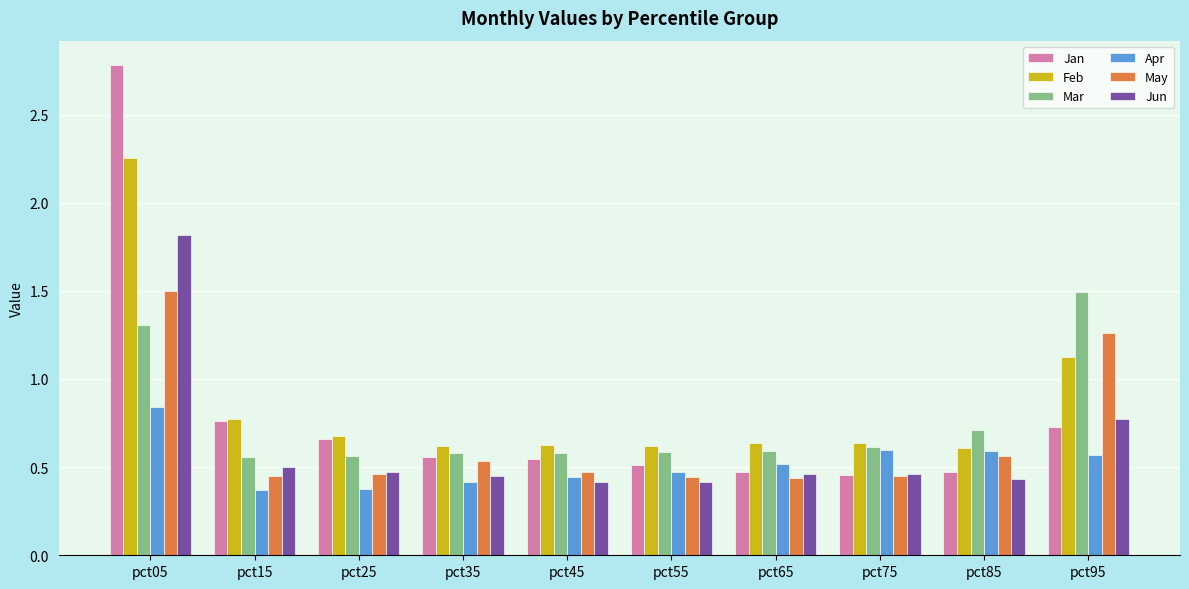

What is the spread (max minus min) of values at pct55?

0.2